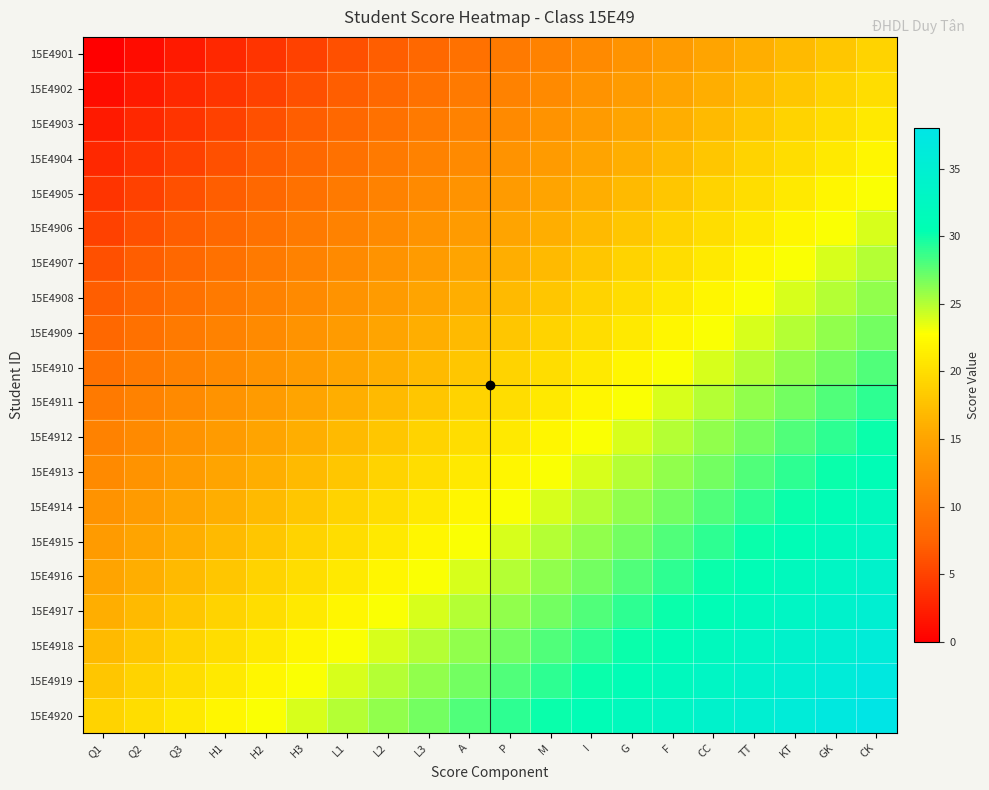

Reading right to left, list all the values displayed in this chart.

15E4901: CK=19	GK=18	KT=17	TT=16	CC=15	F=14	G=13	I=12	M=11	P=10	A=9	L3=8	L2=7	L1=6	H3=5	H2=4	H1=3	Q3=2	Q2=1	Q1=0
15E4902: CK=20	GK=19	KT=18	TT=17	CC=16	F=15	G=14	I=13	M=12	P=11	A=10	L3=9	L2=8	L1=7	H3=6	H2=5	H1=4	Q3=3	Q2=2	Q1=1
15E4903: CK=21	GK=20	KT=19	TT=18	CC=17	F=16	G=15	I=14	M=13	P=12	A=11	L3=10	L2=9	L1=8	H3=7	H2=6	H1=5	Q3=4	Q2=3	Q1=2
15E4904: CK=22	GK=21	KT=20	TT=19	CC=18	F=17	G=16	I=15	M=14	P=13	A=12	L3=11	L2=10	L1=9	H3=8	H2=7	H1=6	Q3=5	Q2=4	Q1=3
15E4905: CK=23	GK=22	KT=21	TT=20	CC=19	F=18	G=17	I=16	M=15	P=14	A=13	L3=12	L2=11	L1=10	H3=9	H2=8	H1=7	Q3=6	Q2=5	Q1=4
15E4906: CK=24	GK=23	KT=22	TT=21	CC=20	F=19	G=18	I=17	M=16	P=15	A=14	L3=13	L2=12	L1=11	H3=10	H2=9	H1=8	Q3=7	Q2=6	Q1=5
15E4907: CK=25	GK=24	KT=23	TT=22	CC=21	F=20	G=19	I=18	M=17	P=16	A=15	L3=14	L2=13	L1=12	H3=11	H2=10	H1=9	Q3=8	Q2=7	Q1=6
15E4908: CK=26	GK=25	KT=24	TT=23	CC=22	F=21	G=20	I=19	M=18	P=17	A=16	L3=15	L2=14	L1=13	H3=12	H2=11	H1=10	Q3=9	Q2=8	Q1=7
15E4909: CK=27	GK=26	KT=25	TT=24	CC=23	F=22	G=21	I=20	M=19	P=18	A=17	L3=16	L2=15	L1=14	H3=13	H2=12	H1=11	Q3=10	Q2=9	Q1=8
15E4910: CK=28	GK=27	KT=26	TT=25	CC=24	F=23	G=22	I=21	M=20	P=19	A=18	L3=17	L2=16	L1=15	H3=14	H2=13	H1=12	Q3=11	Q2=10	Q1=9
15E4911: CK=29	GK=28	KT=27	TT=26	CC=25	F=24	G=23	I=22	M=21	P=20	A=19	L3=18	L2=17	L1=16	H3=15	H2=14	H1=13	Q3=12	Q2=11	Q1=10
15E4912: CK=30	GK=29	KT=28	TT=27	CC=26	F=25	G=24	I=23	M=22	P=21	A=20	L3=19	L2=18	L1=17	H3=16	H2=15	H1=14	Q3=13	Q2=12	Q1=11
15E4913: CK=31	GK=30	KT=29	TT=28	CC=27	F=26	G=25	I=24	M=23	P=22	A=21	L3=20	L2=19	L1=18	H3=17	H2=16	H1=15	Q3=14	Q2=13	Q1=12
15E4914: CK=32	GK=31	KT=30	TT=29	CC=28	F=27	G=26	I=25	M=24	P=23	A=22	L3=21	L2=20	L1=19	H3=18	H2=17	H1=16	Q3=15	Q2=14	Q1=13
15E4915: CK=33	GK=32	KT=31	TT=30	CC=29	F=28	G=27	I=26	M=25	P=24	A=23	L3=22	L2=21	L1=20	H3=19	H2=18	H1=17	Q3=16	Q2=15	Q1=14
15E4916: CK=34	GK=33	KT=32	TT=31	CC=30	F=29	G=28	I=27	M=26	P=25	A=24	L3=23	L2=22	L1=21	H3=20	H2=19	H1=18	Q3=17	Q2=16	Q1=15
15E4917: CK=35	GK=34	KT=33	TT=32	CC=31	F=30	G=29	I=28	M=27	P=26	A=25	L3=24	L2=23	L1=22	H3=21	H2=20	H1=19	Q3=18	Q2=17	Q1=16
15E4918: CK=36	GK=35	KT=34	TT=33	CC=32	F=31	G=30	I=29	M=28	P=27	A=26	L3=25	L2=24	L1=23	H3=22	H2=21	H1=20	Q3=19	Q2=18	Q1=17
15E4919: CK=37	GK=36	KT=35	TT=34	CC=33	F=32	G=31	I=30	M=29	P=28	A=27	L3=26	L2=25	L1=24	H3=23	H2=22	H1=21	Q3=20	Q2=19	Q1=18
15E4920: CK=38	GK=37	KT=36	TT=35	CC=34	F=33	G=32	I=31	M=30	P=29	A=28	L3=27	L2=26	L1=25	H3=24	H2=23	H1=22	Q3=21	Q2=20	Q1=19